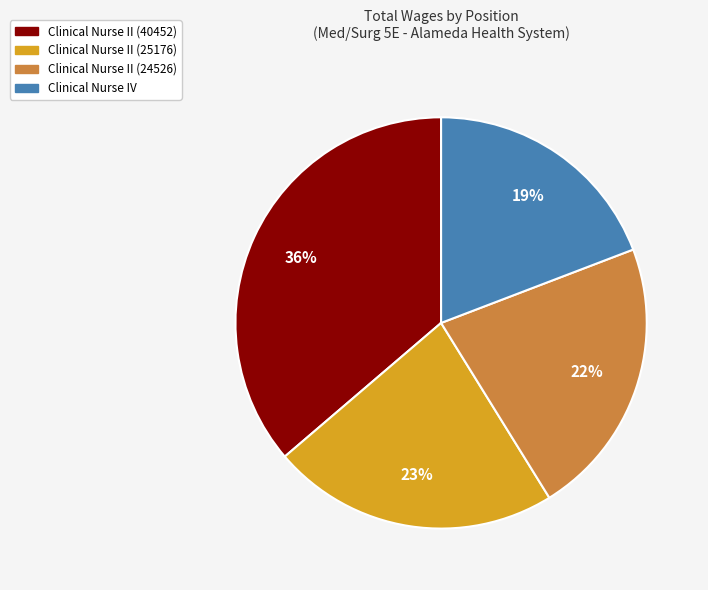

What percentage is the Clinical Nurse II (24526) slice, to the nearest percent?

22%